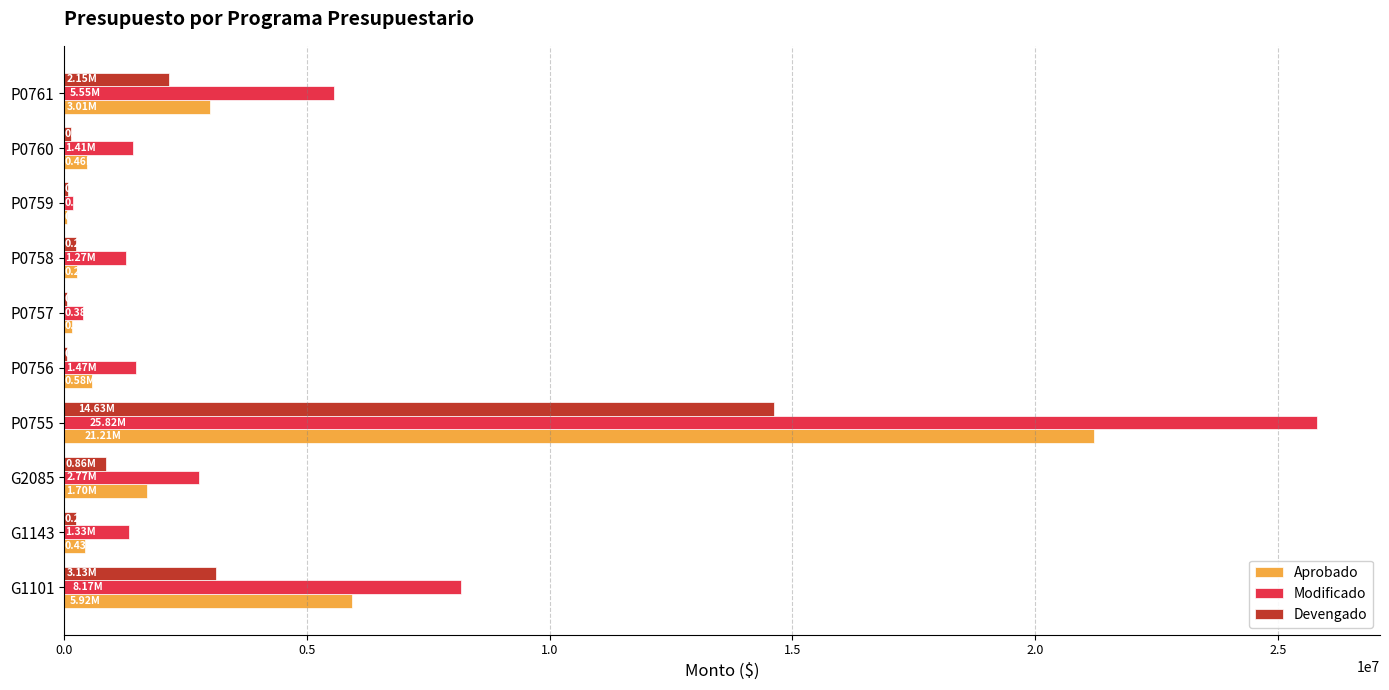

What is the sum of all Aprobado values?

33792179.5